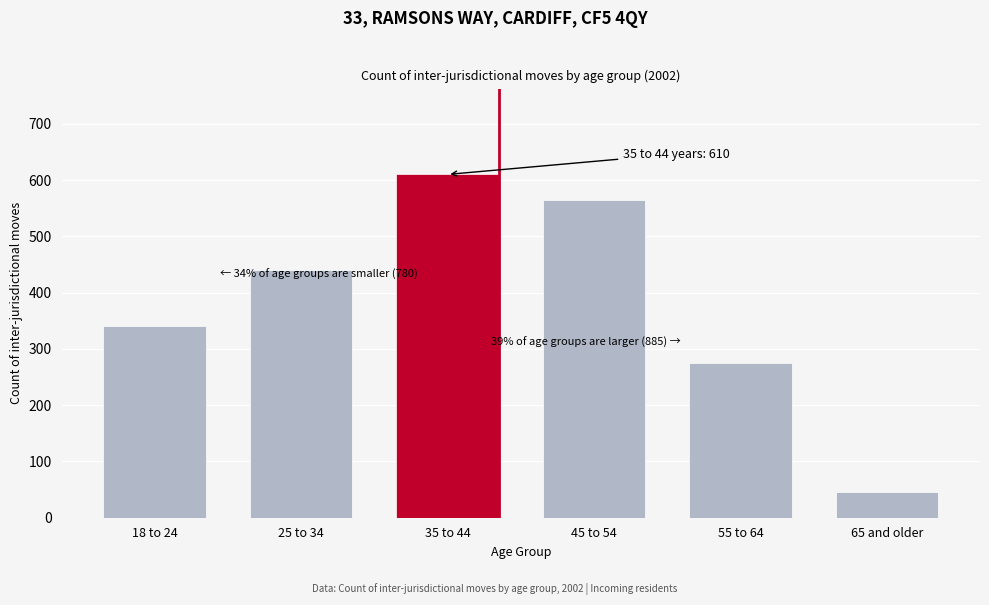

Reading right to left, list all the values displayed in this chart.

65 and older=45	55 to 64=275	45 to 54=565	35 to 44=610	25 to 34=440	18 to 24=340